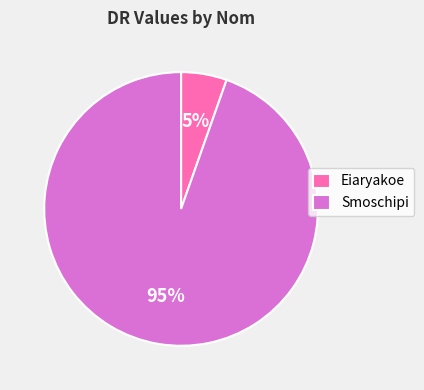

The Smoschipi slice represents 95% of the pie. True or false?

True